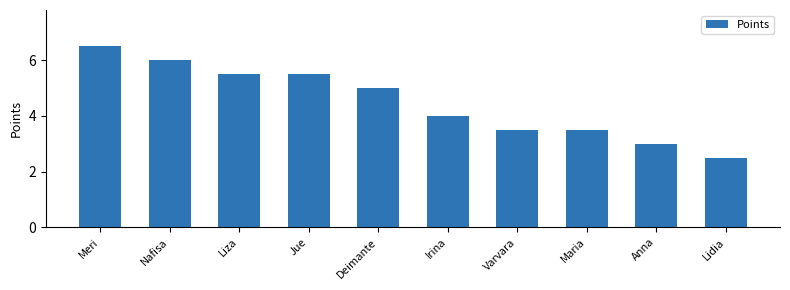

What is the value of the 5th bar from the left?

5.0